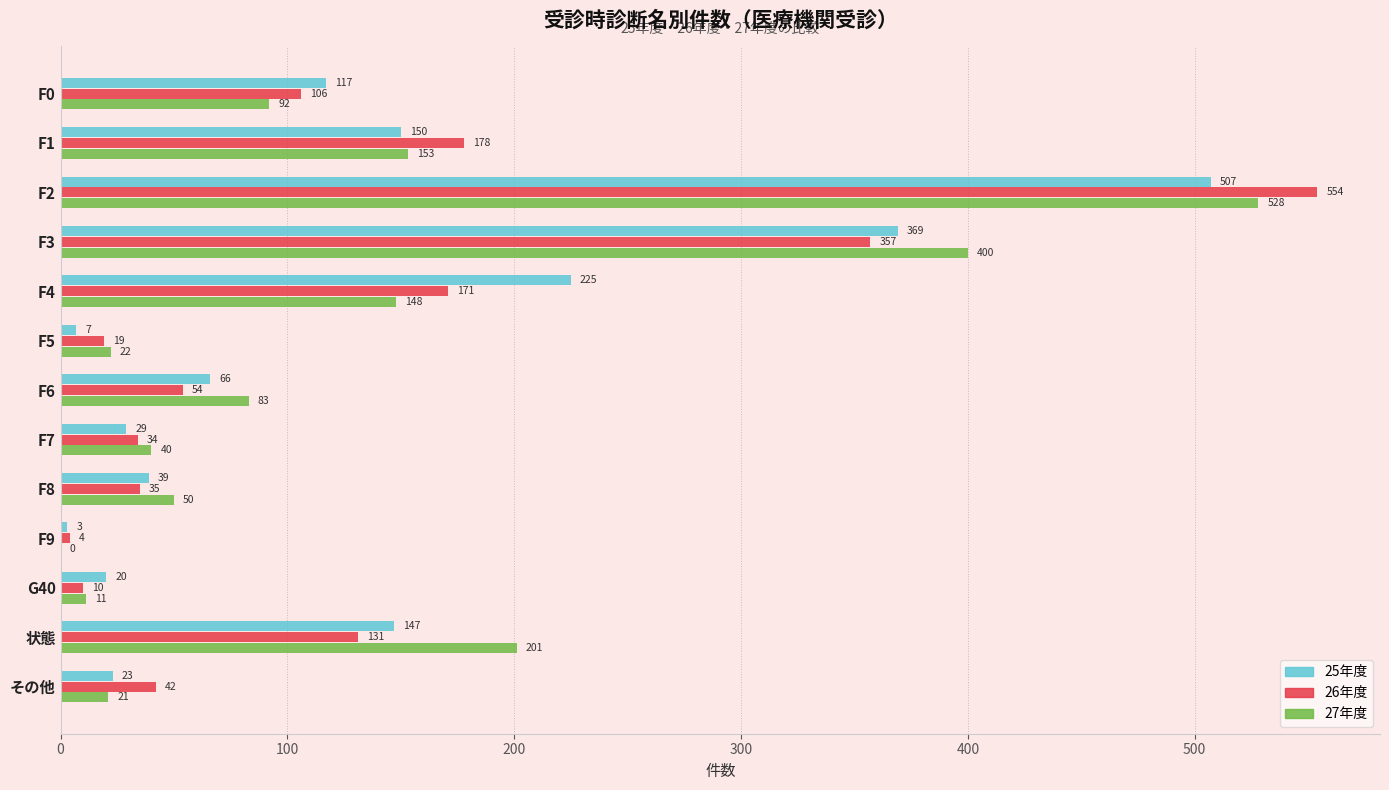

Is the value of 26年度 at F2 greater than the value of 27年度 at 状態?

Yes